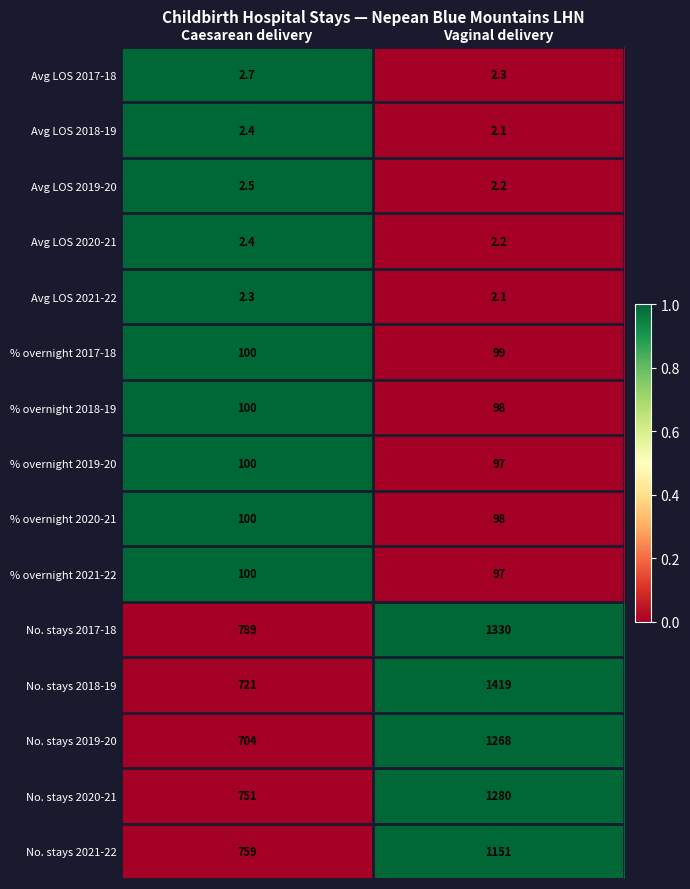

The % overnight 2020-21 series shows 98.0 at Vaginal delivery. True or false?

True